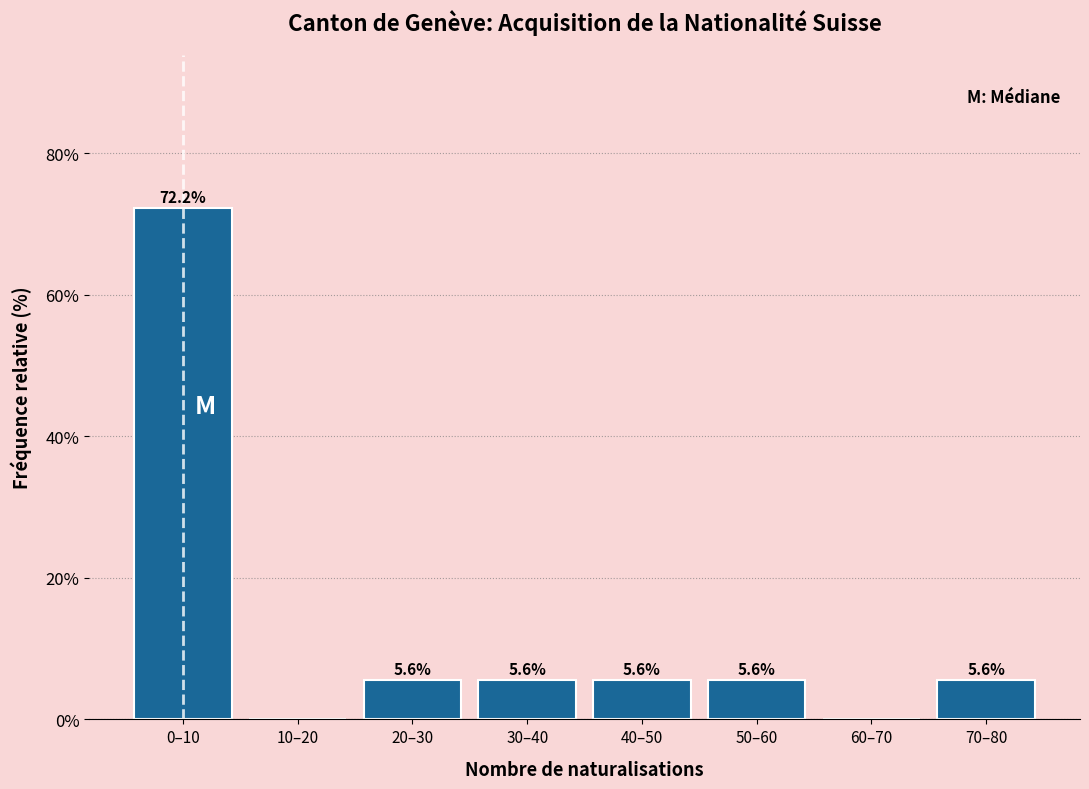

Reading left to right, transcribe all the data shown in this chart.

0–10=72.2	10–20=0.0	20–30=5.6	30–40=5.6	40–50=5.6	50–60=5.6	60–70=0.0	70–80=5.6